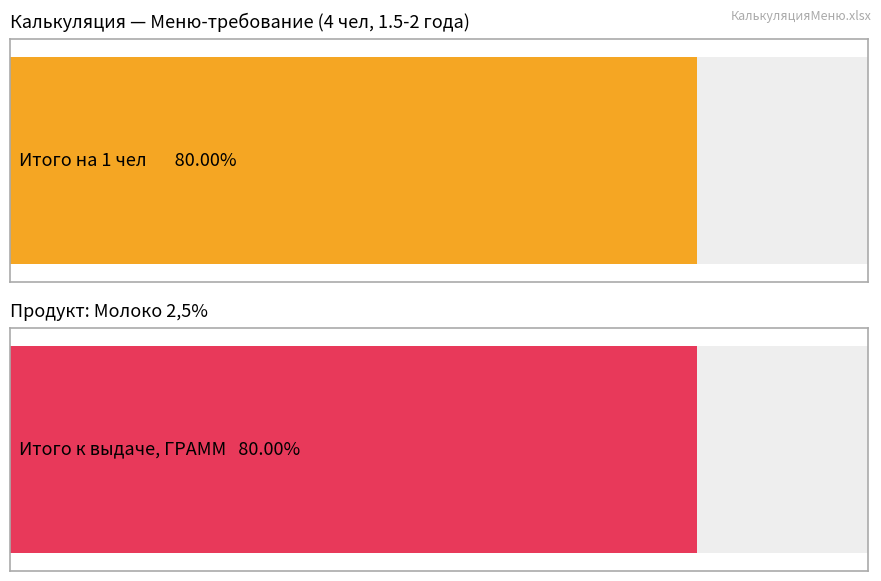

The Итого на 1 чел series shows 0.2 at Картофель. True or false?

False